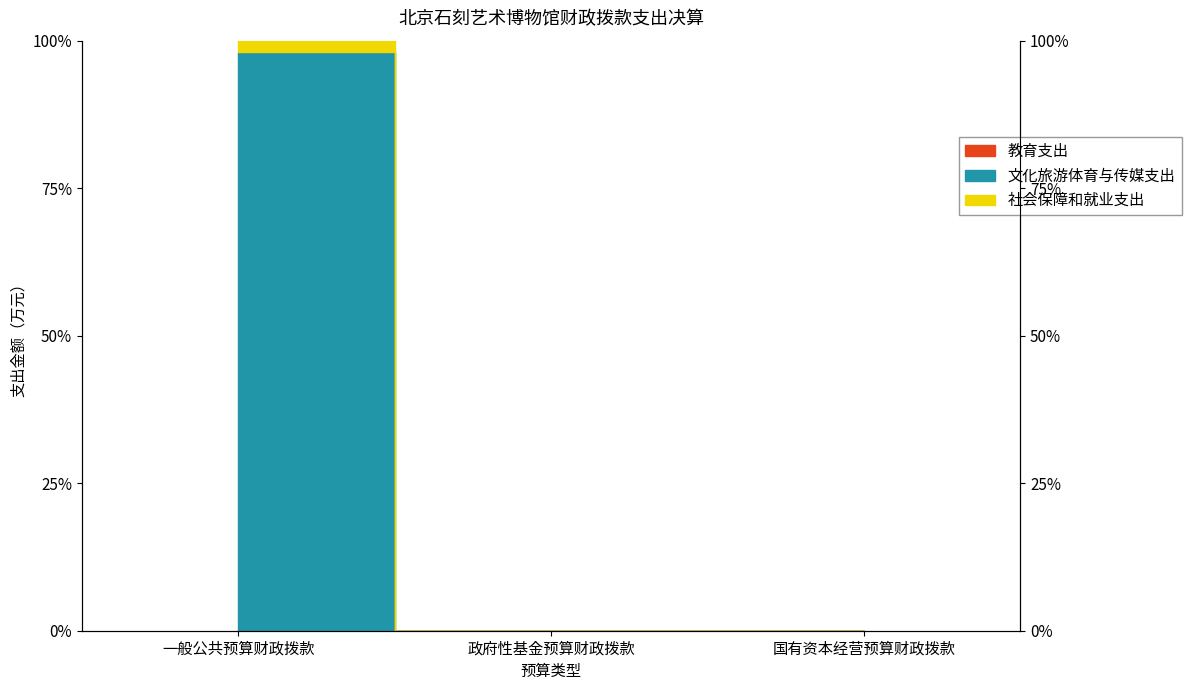

What are all the series names shown in the legend?

教育支出, 文化旅游体育与传媒支出, 社会保障和就业支出